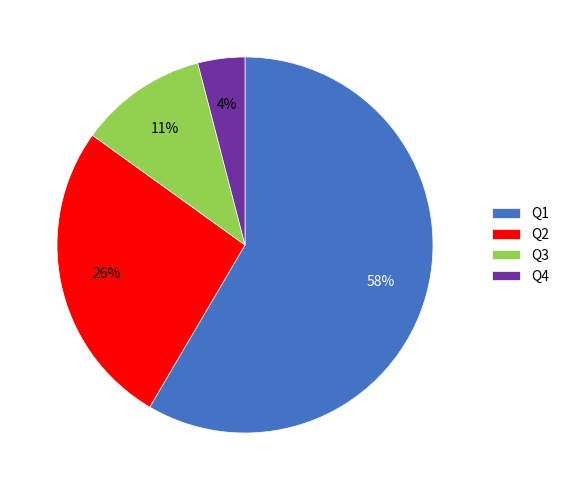

Which slice is the smallest?

Q4